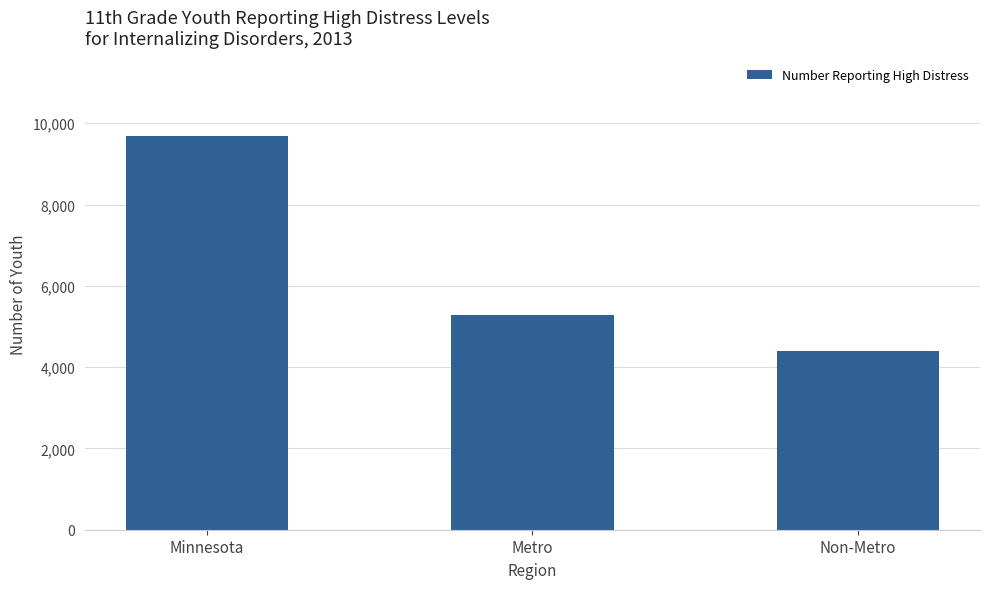

Between Non-Metro and Minnesota, which is larger?

Minnesota